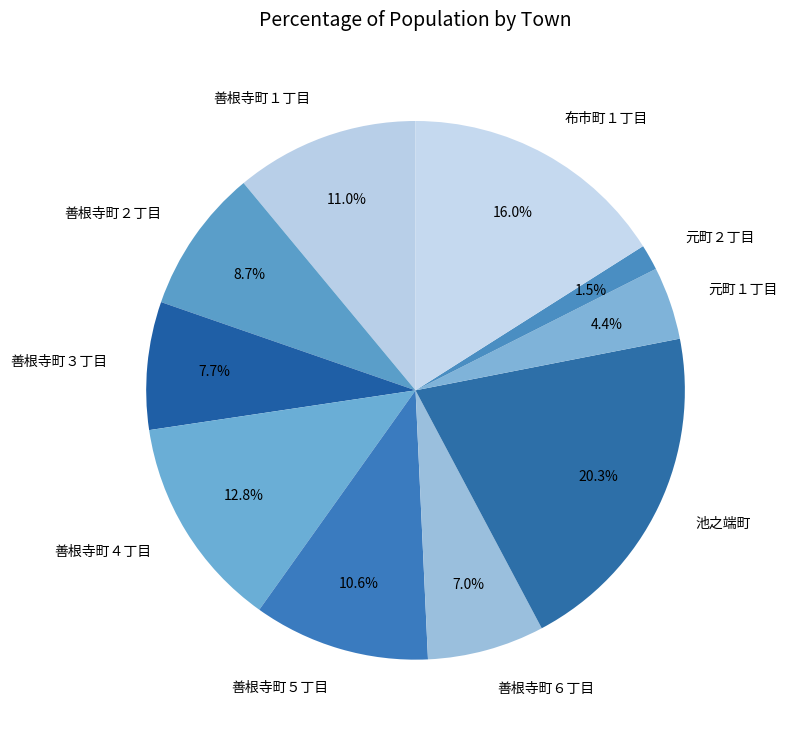

Which category has the biggest portion of the pie?

池之端町